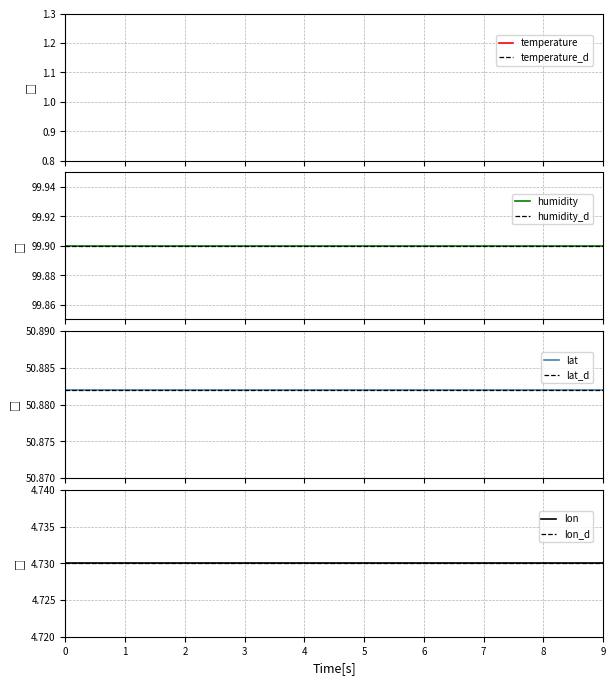

Which series has the largest total across all categories?

humidity